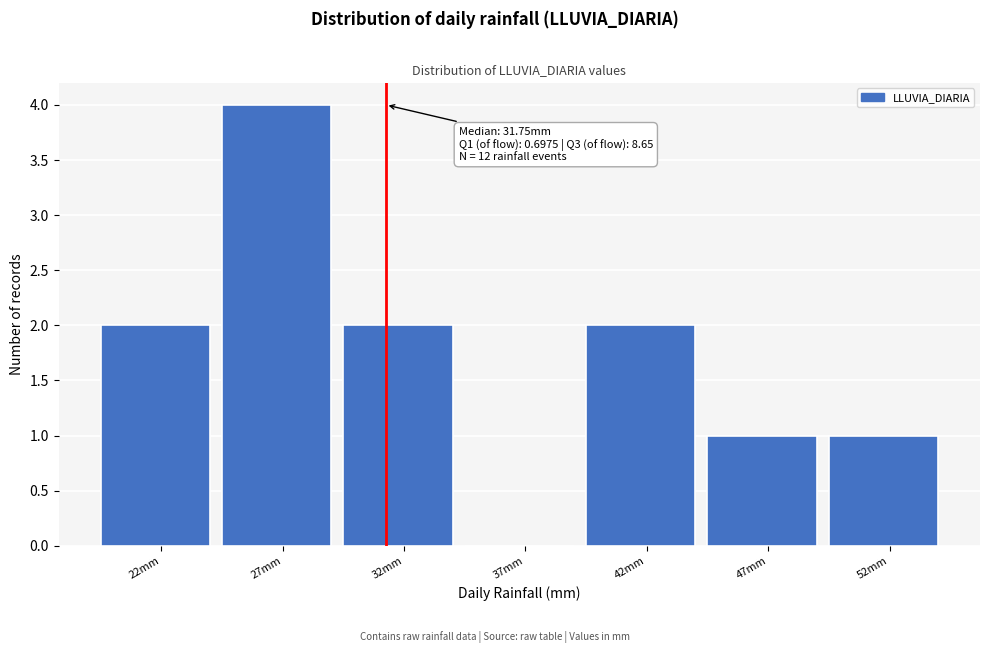

Reading left to right, what are all the values shown in this chart?

22mm=2	27mm=4	32mm=2	37mm=0	42mm=2	47mm=1	52mm=1